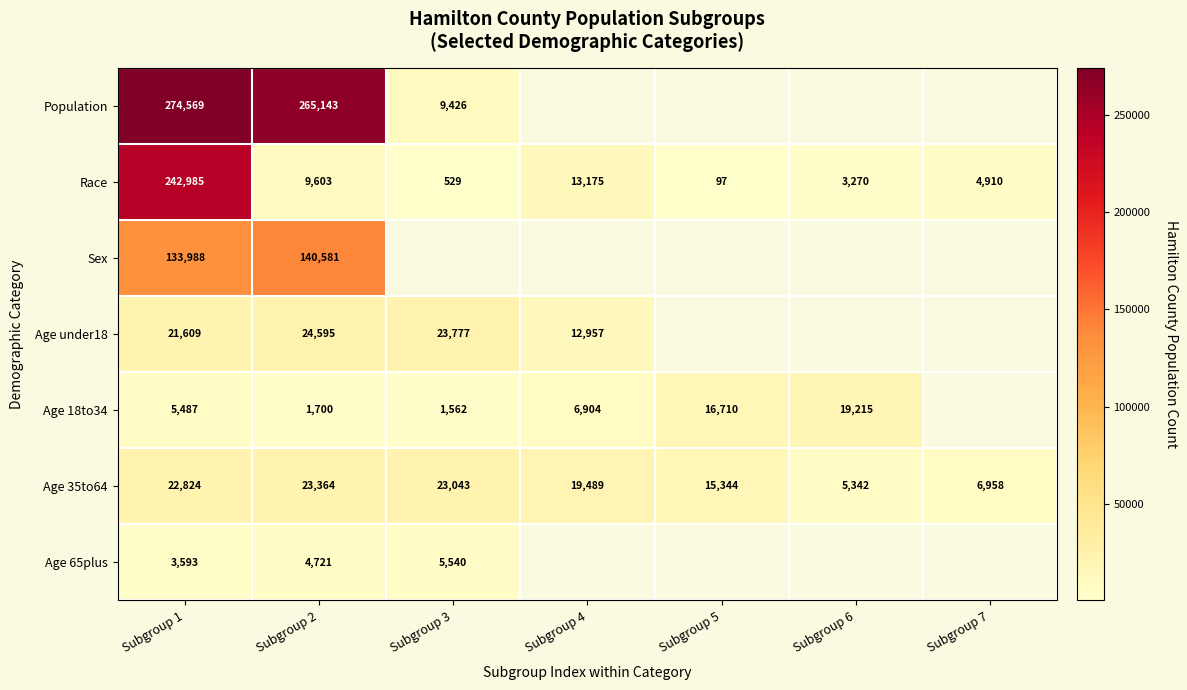

Is the value of Age 35to64 at Subgroup 4 greater than the value of Race at Subgroup 3?

Yes